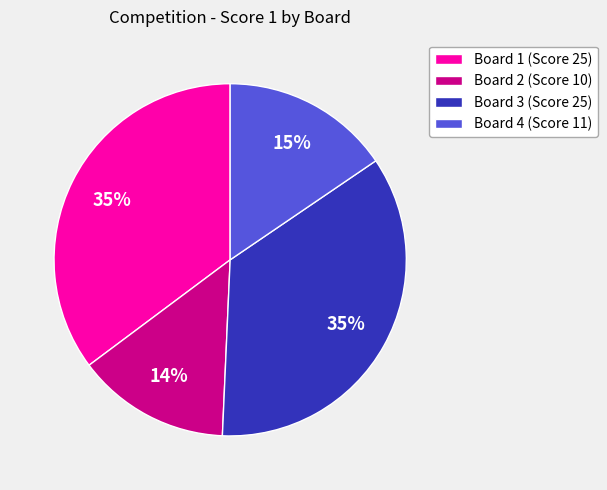

How many slices are in this pie chart?

4